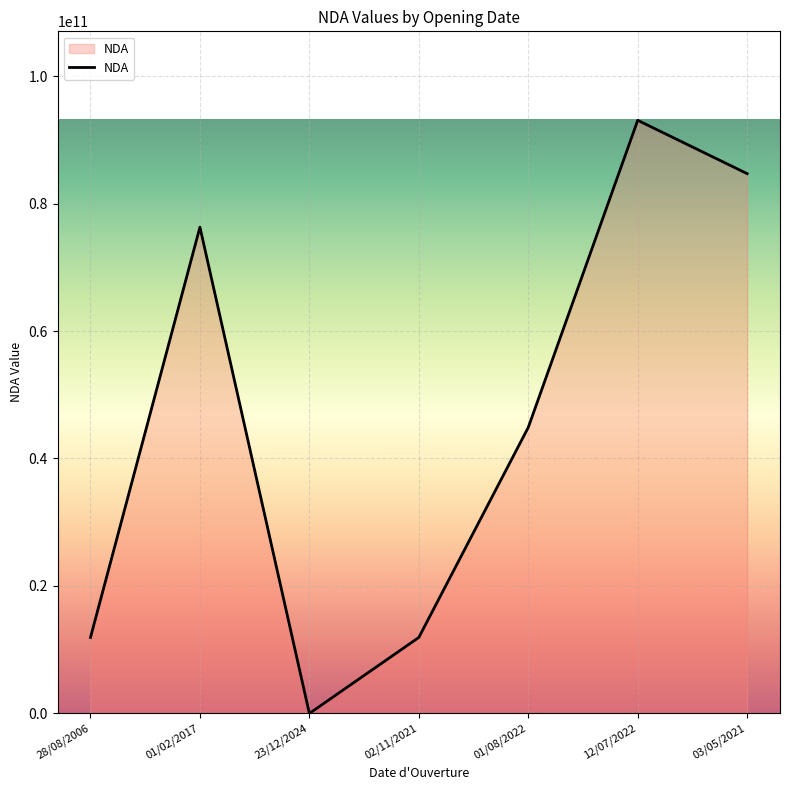

What is the difference between the second highest and second lowest values?

72770160677